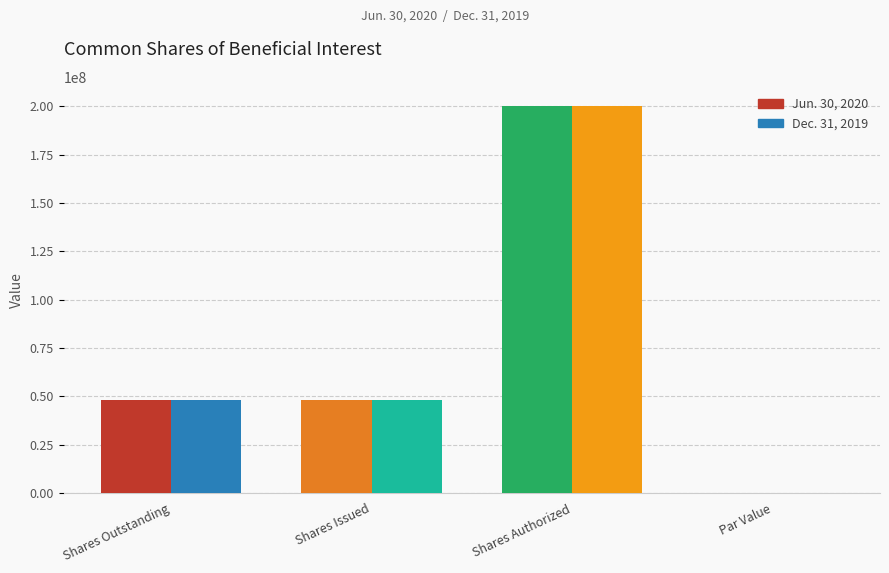

What is the difference between the Jun. 30, 2020 values at Shares Issued and Par Value?

48227800.0